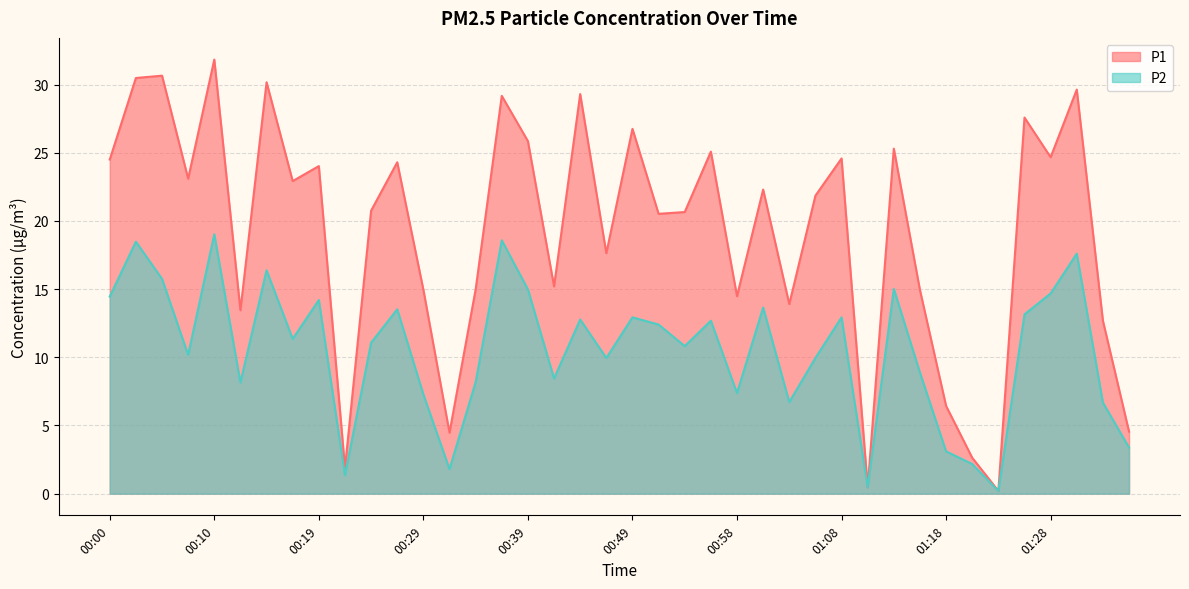

Which series has the largest range (max minus min)?

P1